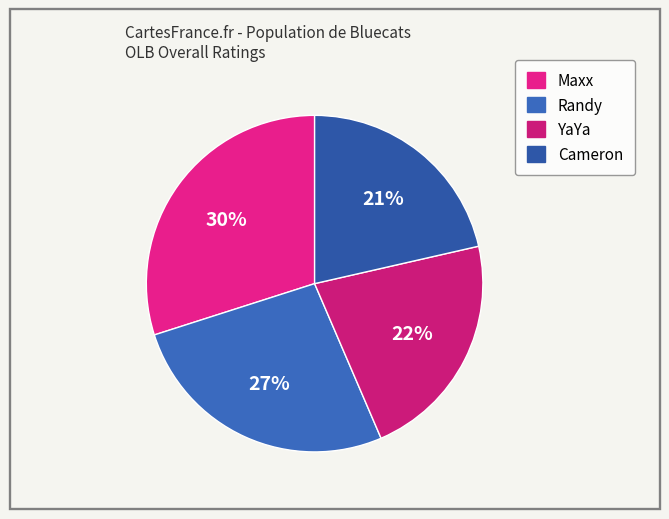

What percentage is NOT represented by YaYa?

77.9%